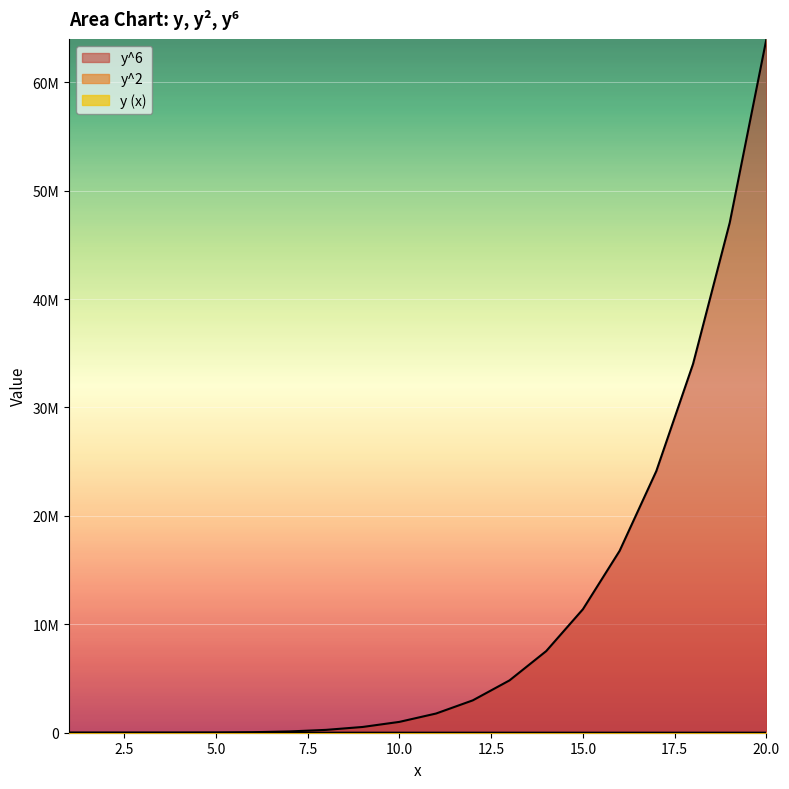

Is it true that y^2 equals 169 at 13?

True